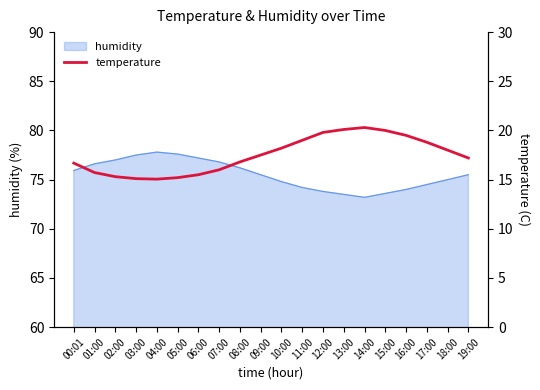

What is the label of the 3rd point from the right?

17:00